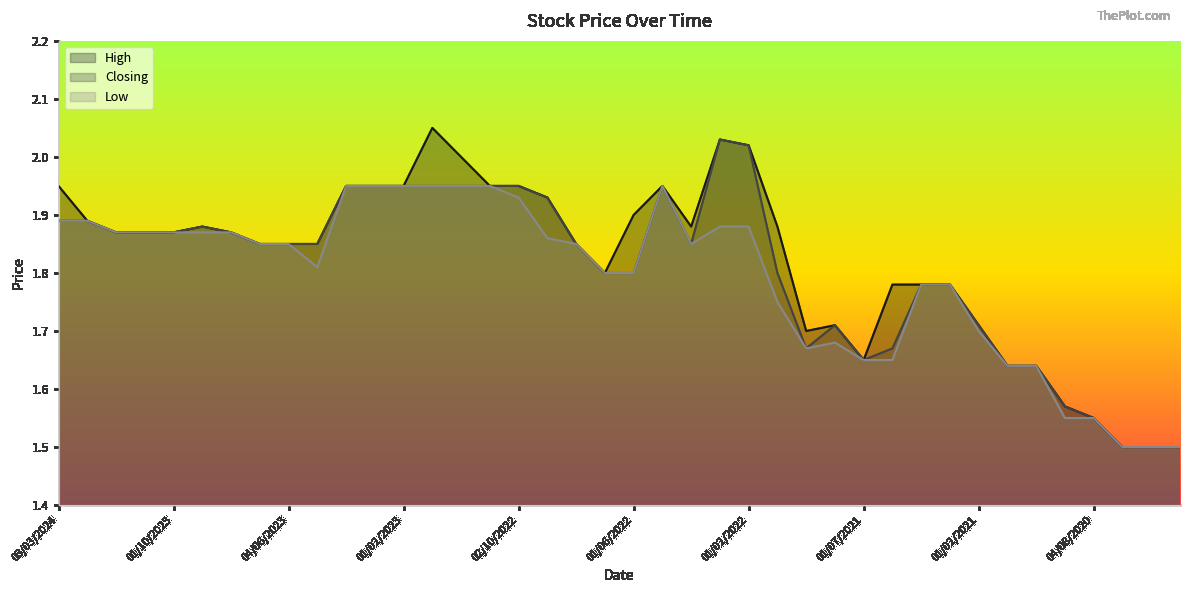

What is the minimum value shown in the chart?

1.5